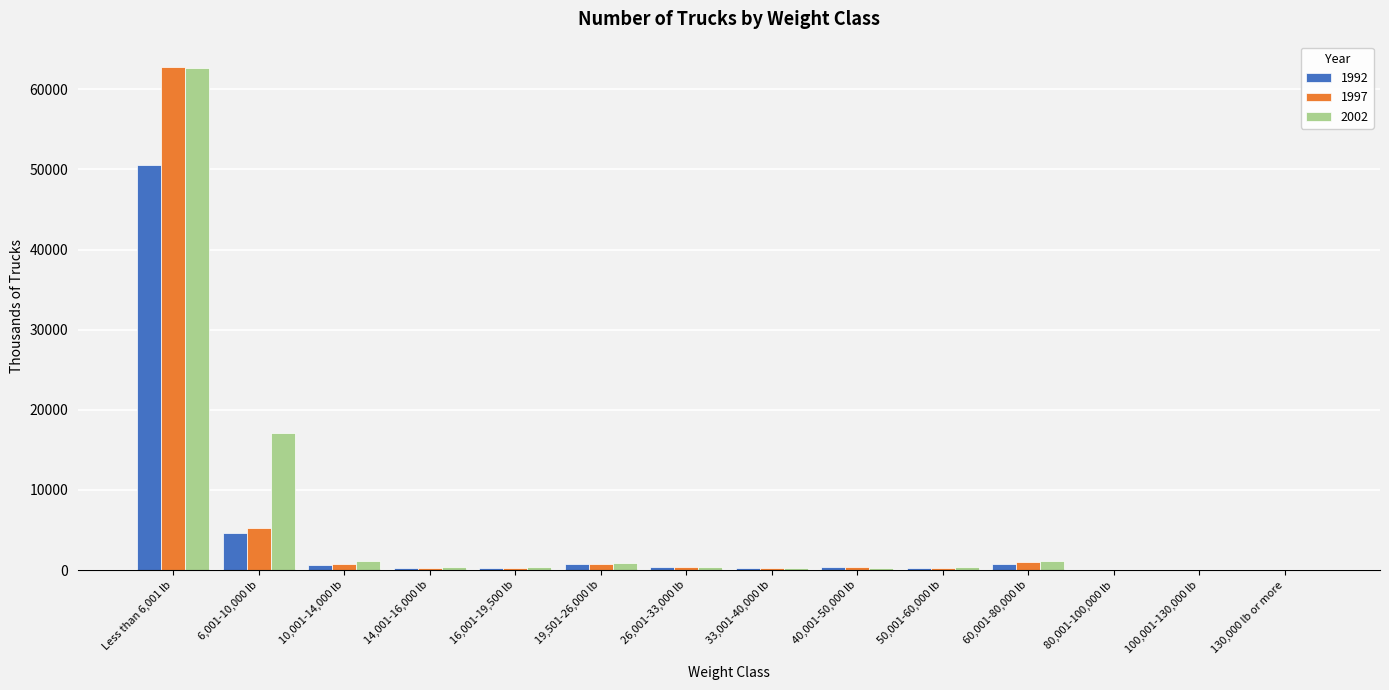

At which label does 2002 reach its peak?

Less than 6,001 lb